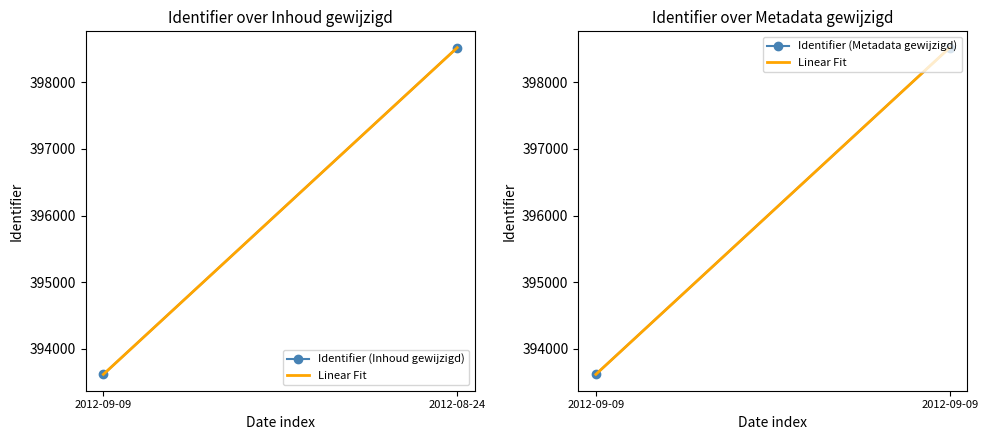

At which label is Identifier (Inhoud gewijzigd) closest to 396068?

2012-09-09